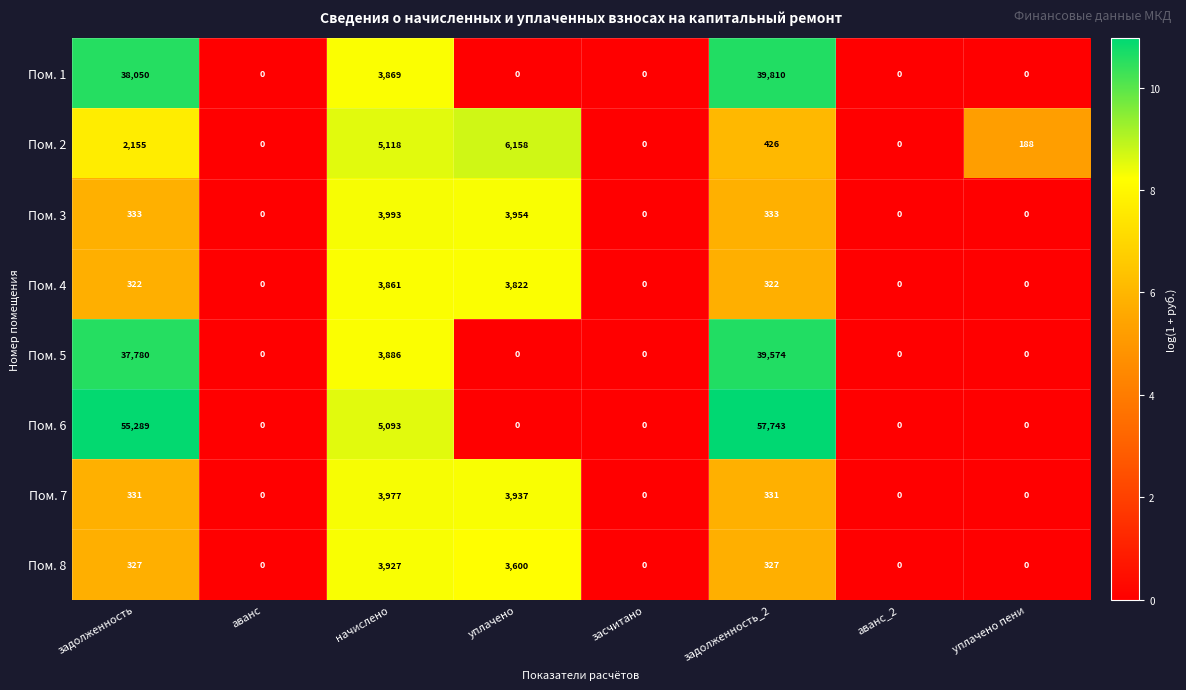

What is the approximate value of Пом. 7 at задолженность_2, to the nearest 100?

300